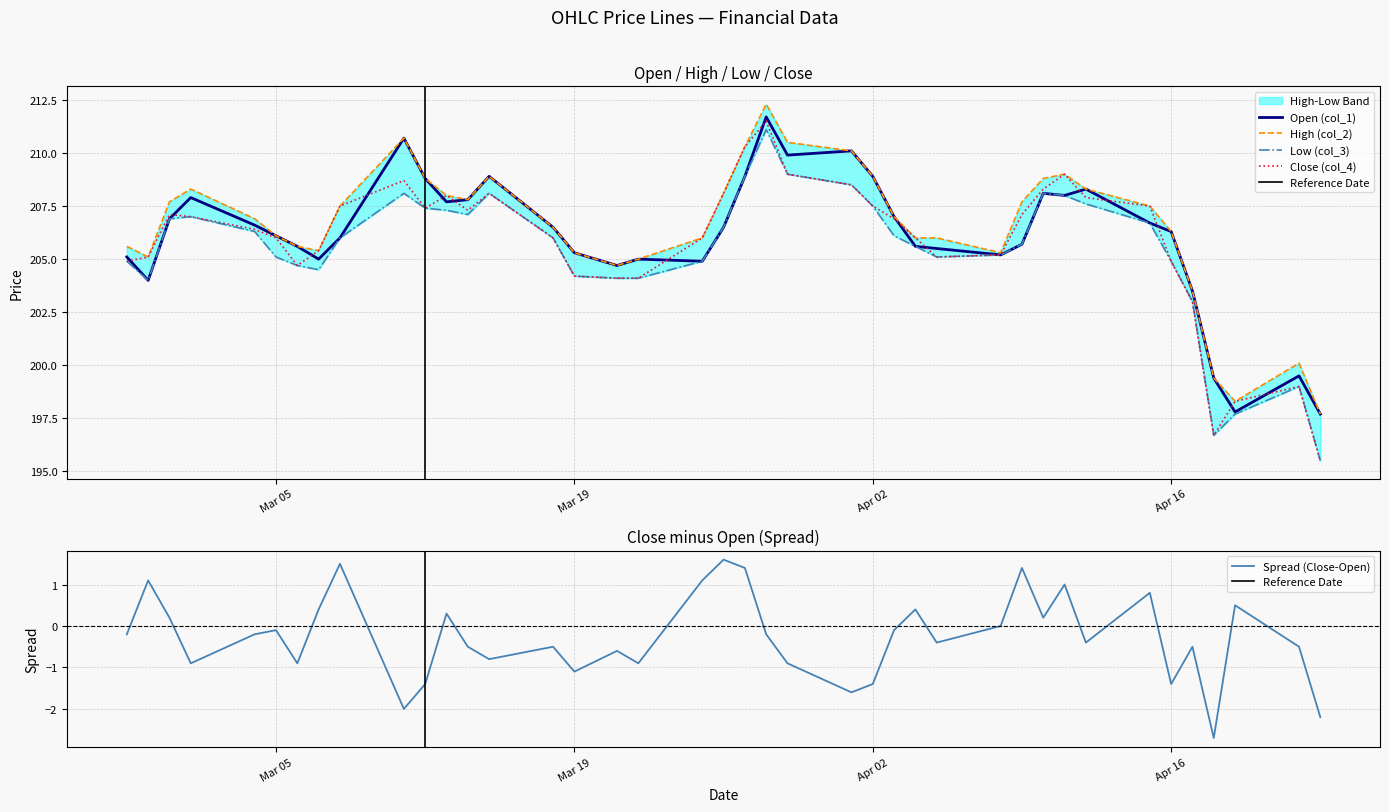

What is the maximum value for Open (col_1)?

211.7